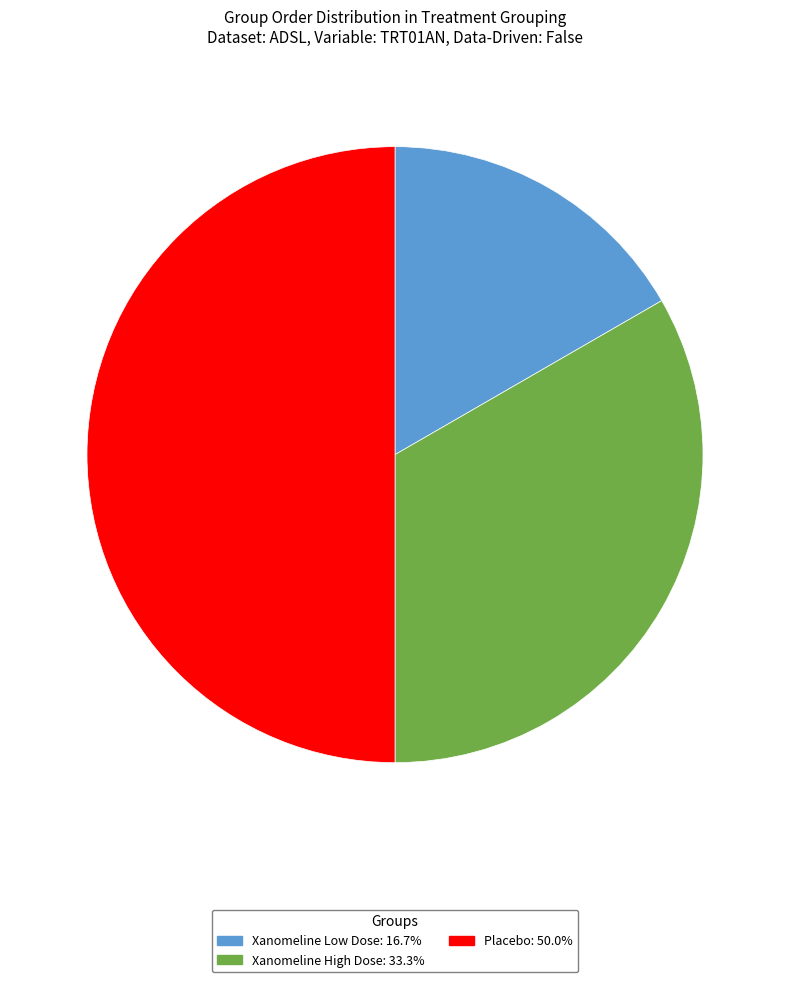

What is the ratio of the value at Xanomeline High Dose to the value at Placebo?

0.7